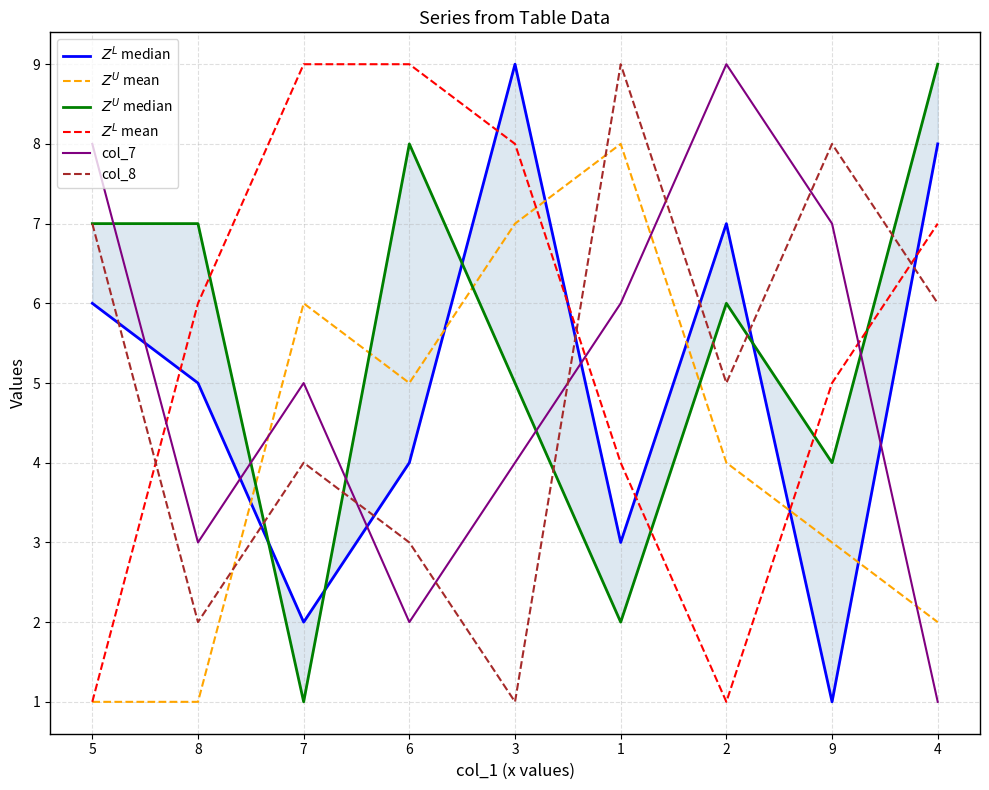

What is the label of the 6th point from the left?

1